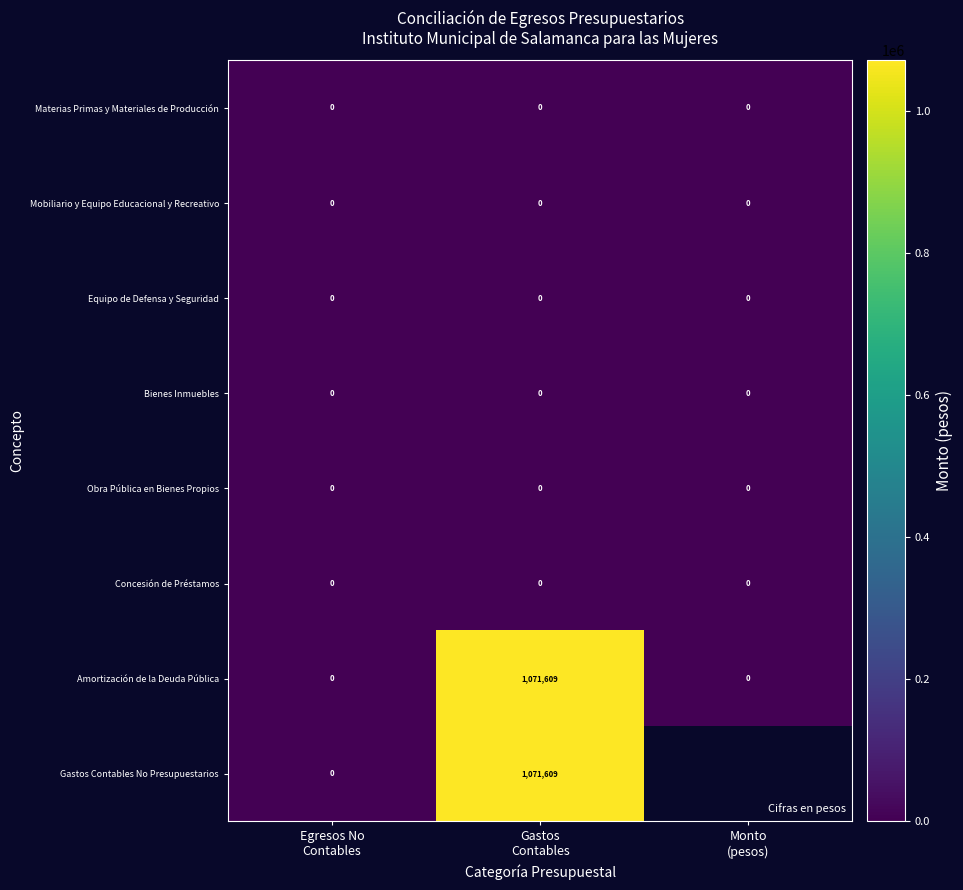

How many data points does each series have?

3